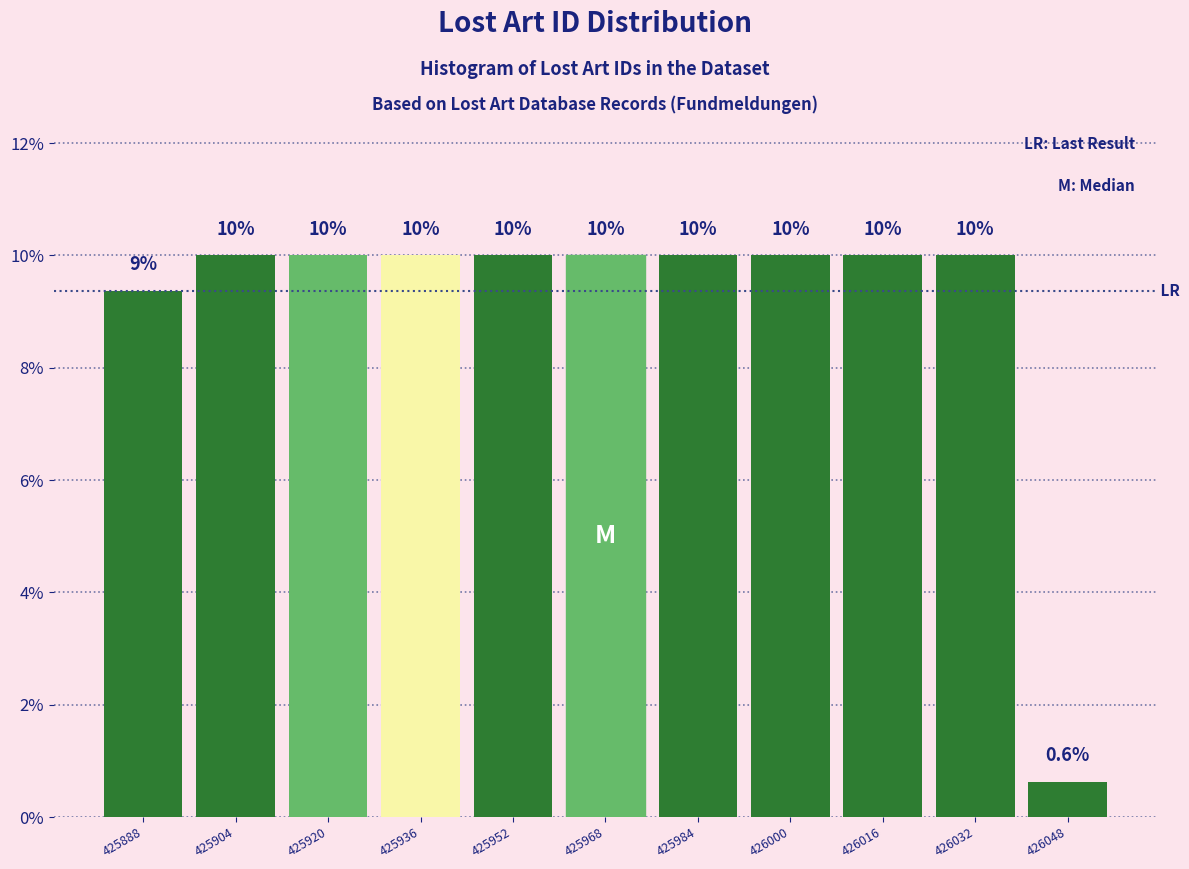

Reading right to left, transcribe all the data shown in this chart.

0.6	10.0	10.0	10.0	10.0	10.0	10.0	10.0	10.0	10.0	9.4